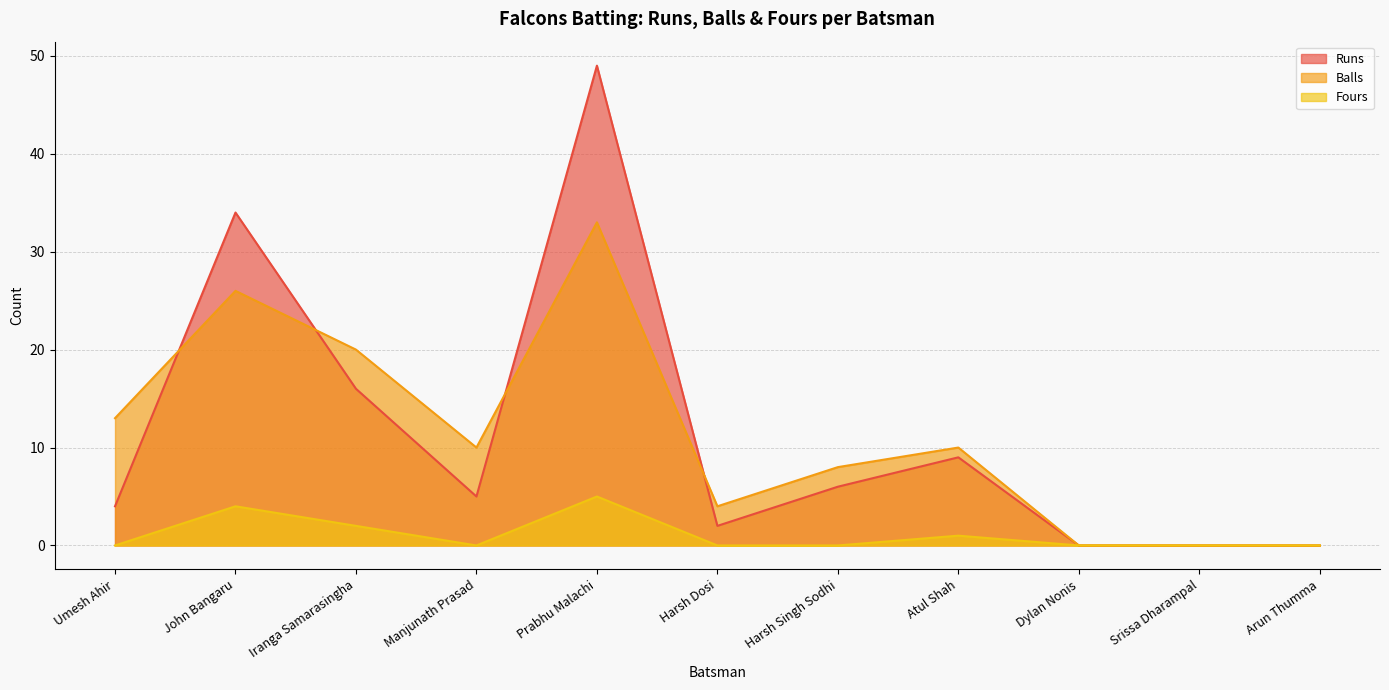

Which series has the widest spread of values?

Runs